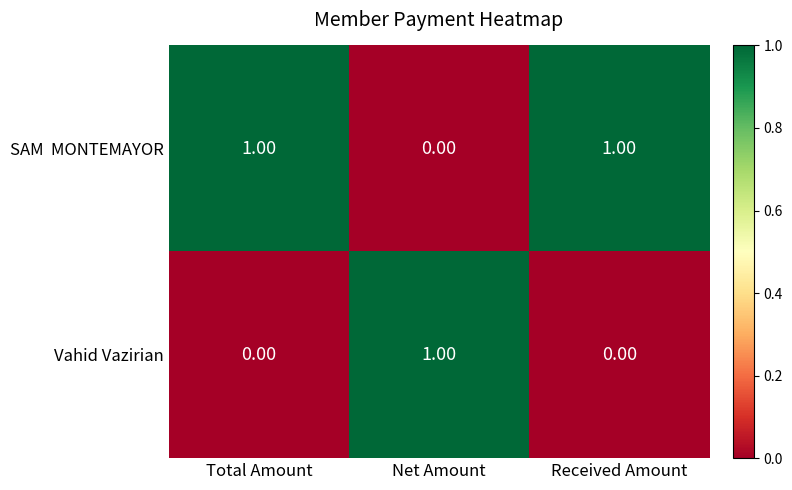

How many distinct data groups are displayed?

2